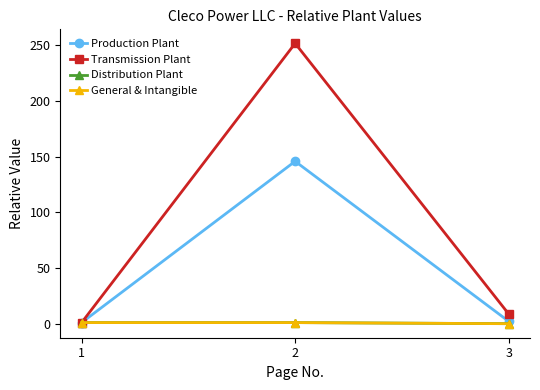

How many data points does each series have?

3